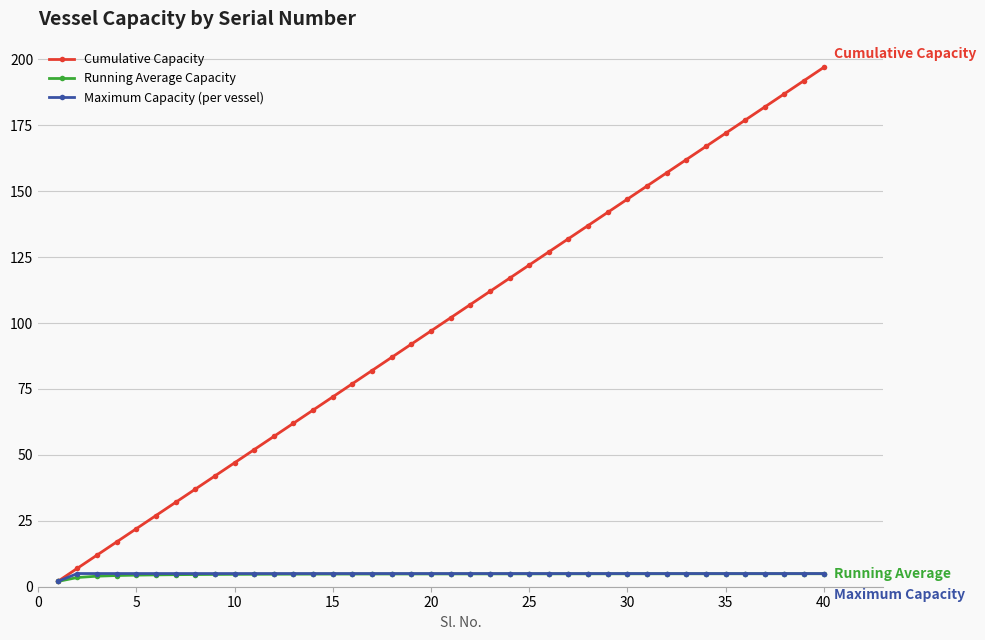

Which series has the widest spread of values?

Cumulative Capacity